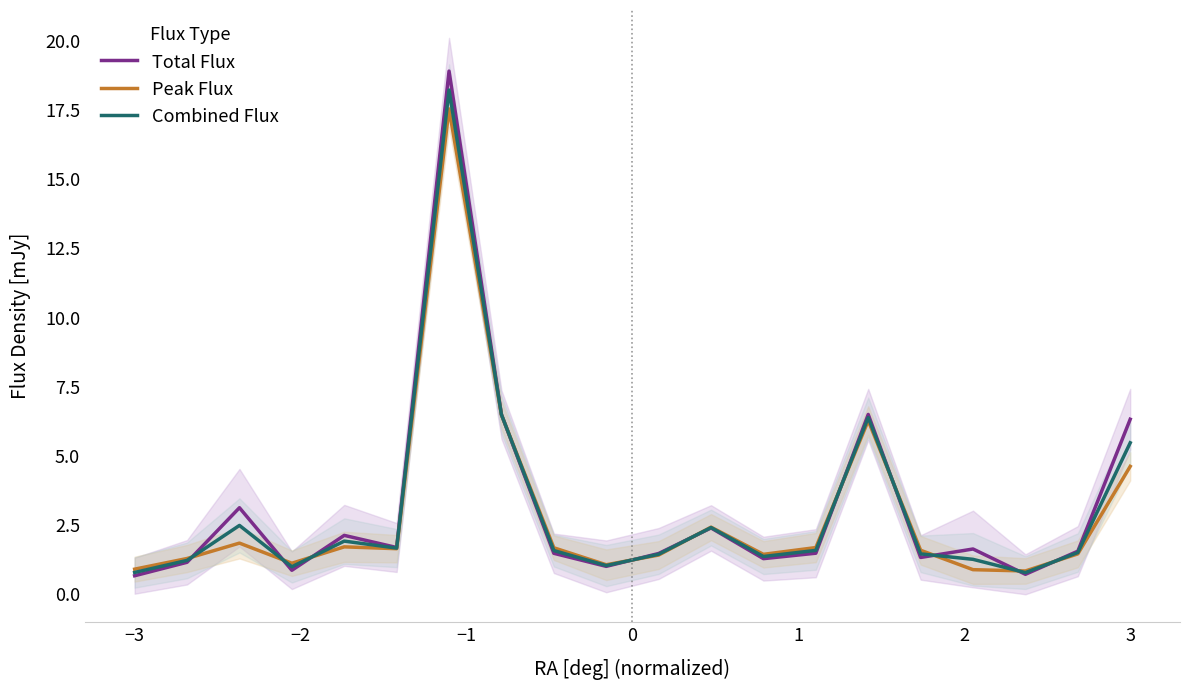

What is the maximum value shown in the chart?

18.9